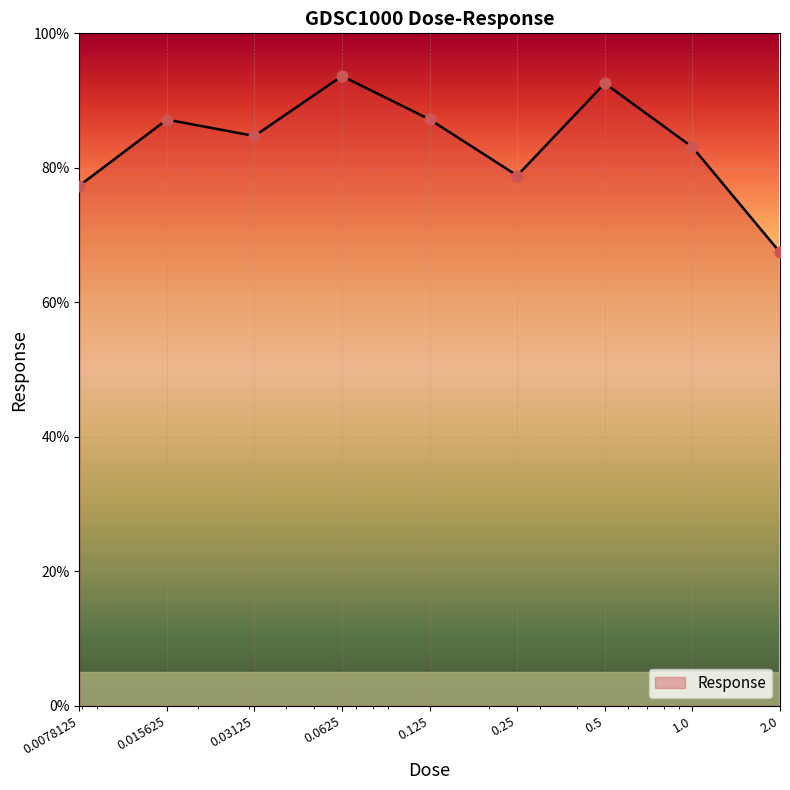

What is the maximum value shown in the chart?

93.6